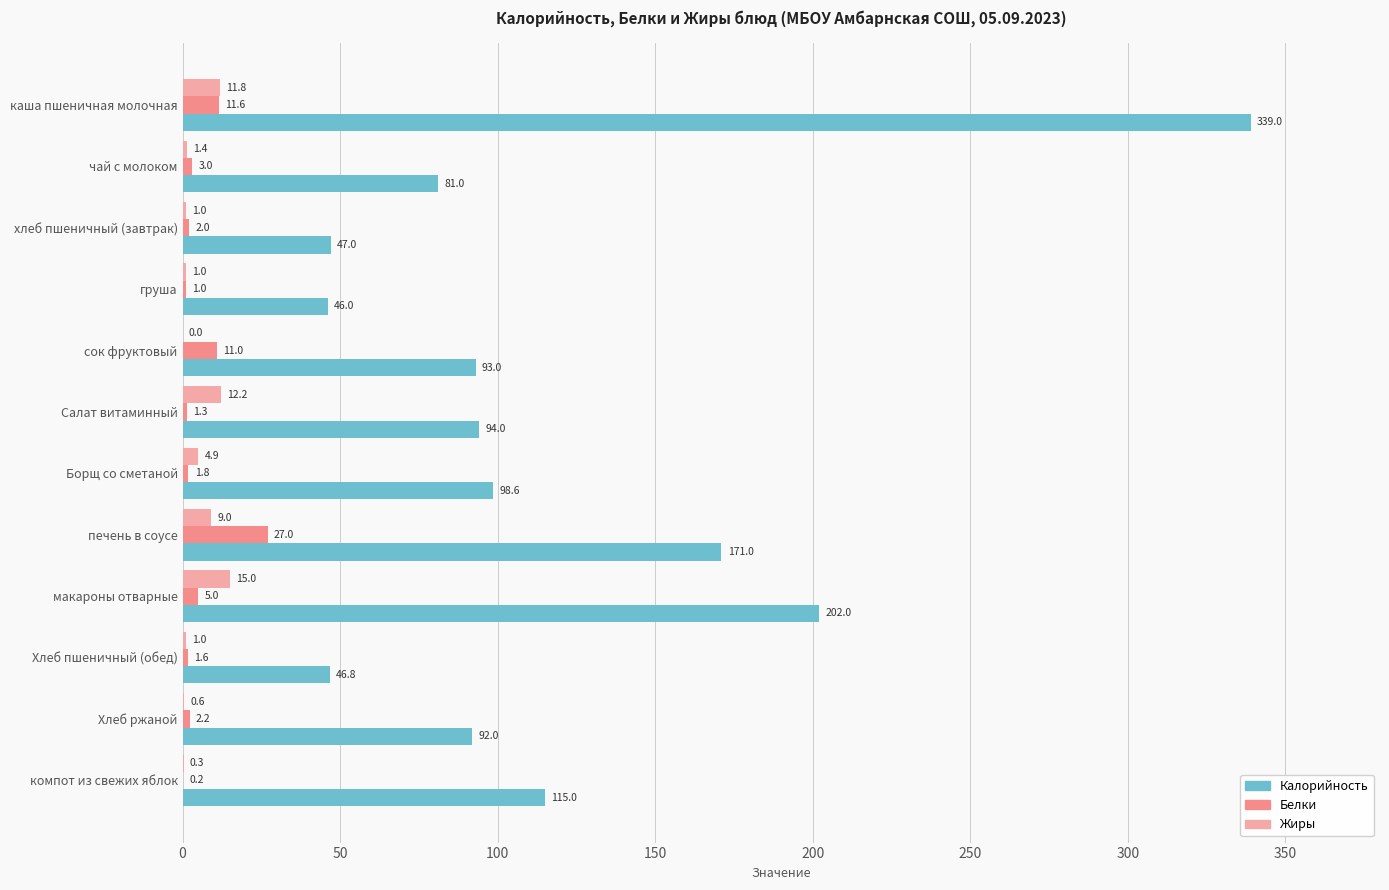

What is the greatest value displayed?

339.0